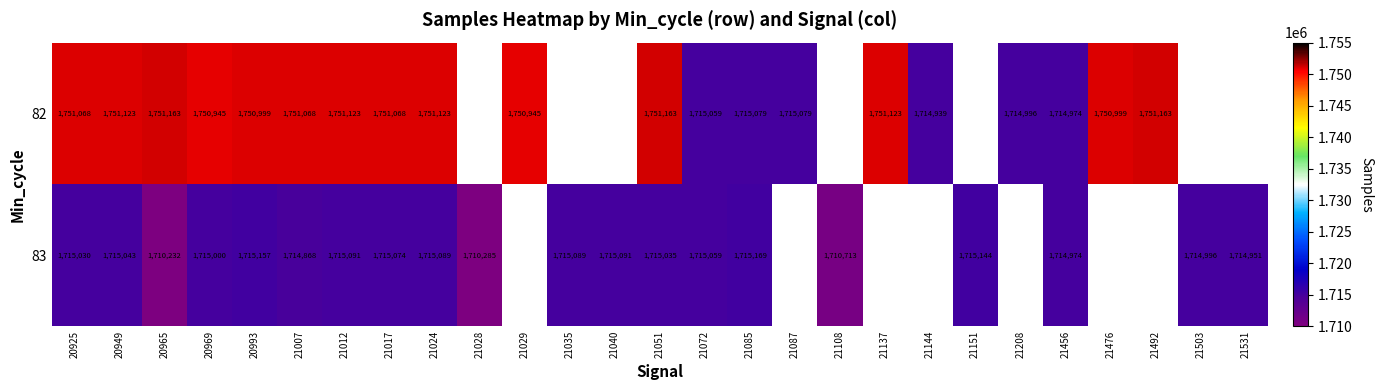

Which series changed the most between 20965 and 21017?

83